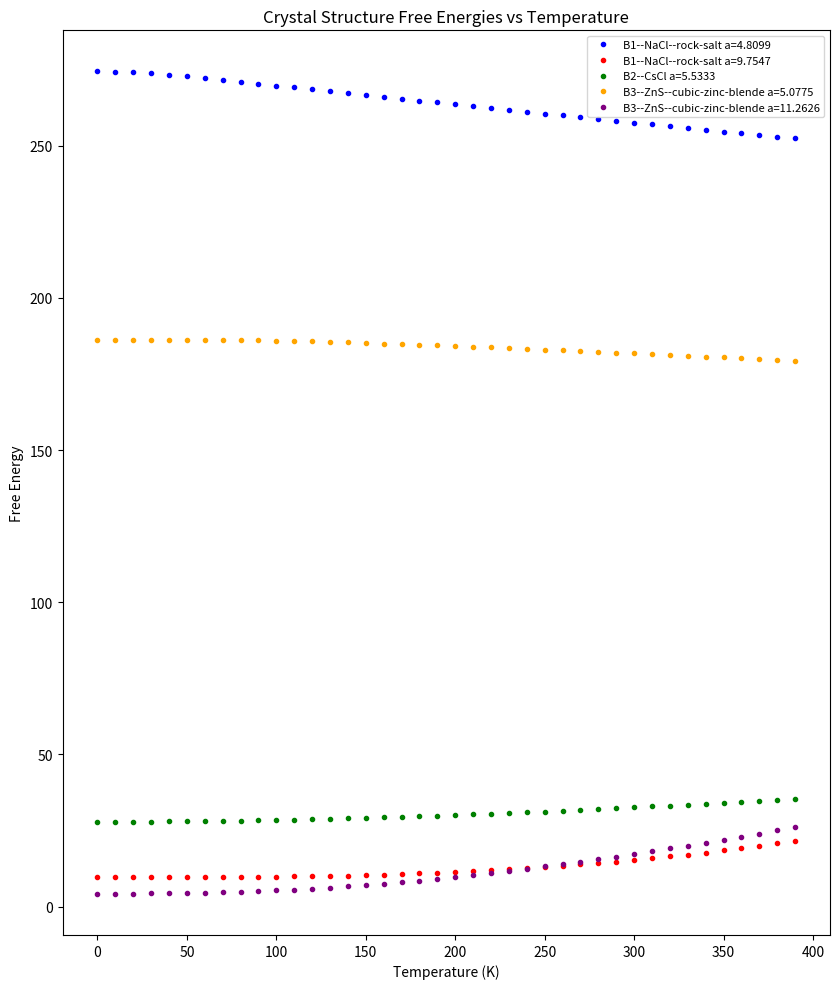

Count the number of categories in the chart.

40